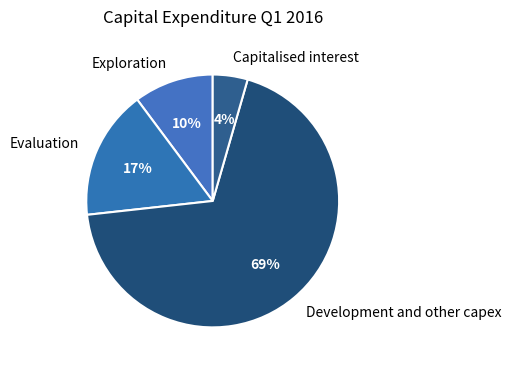

Which category has the smallest portion of the pie?

Capitalised interest